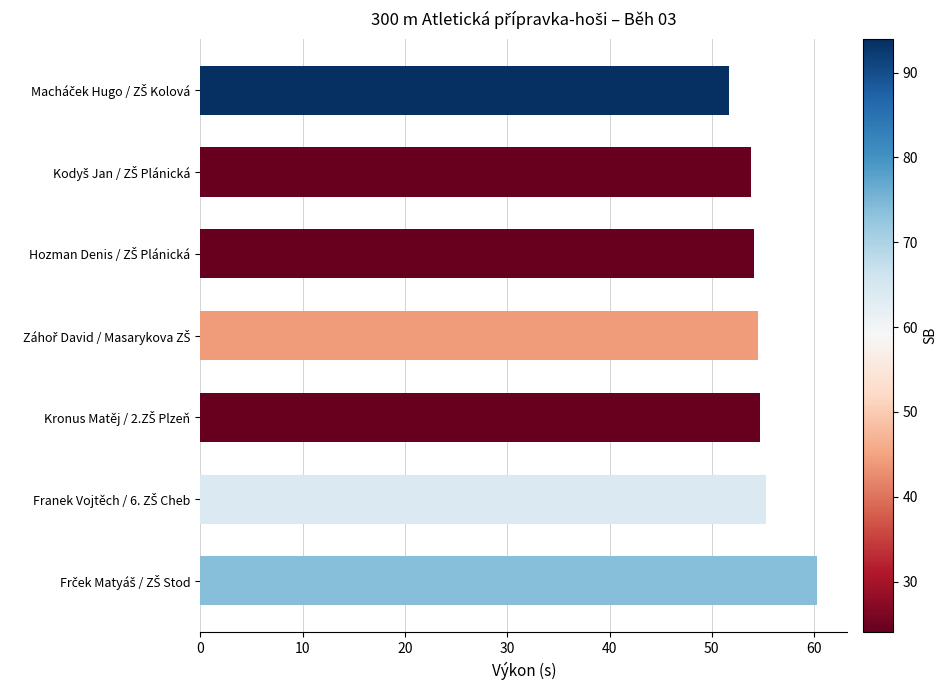

How many distinct data groups are displayed?

1